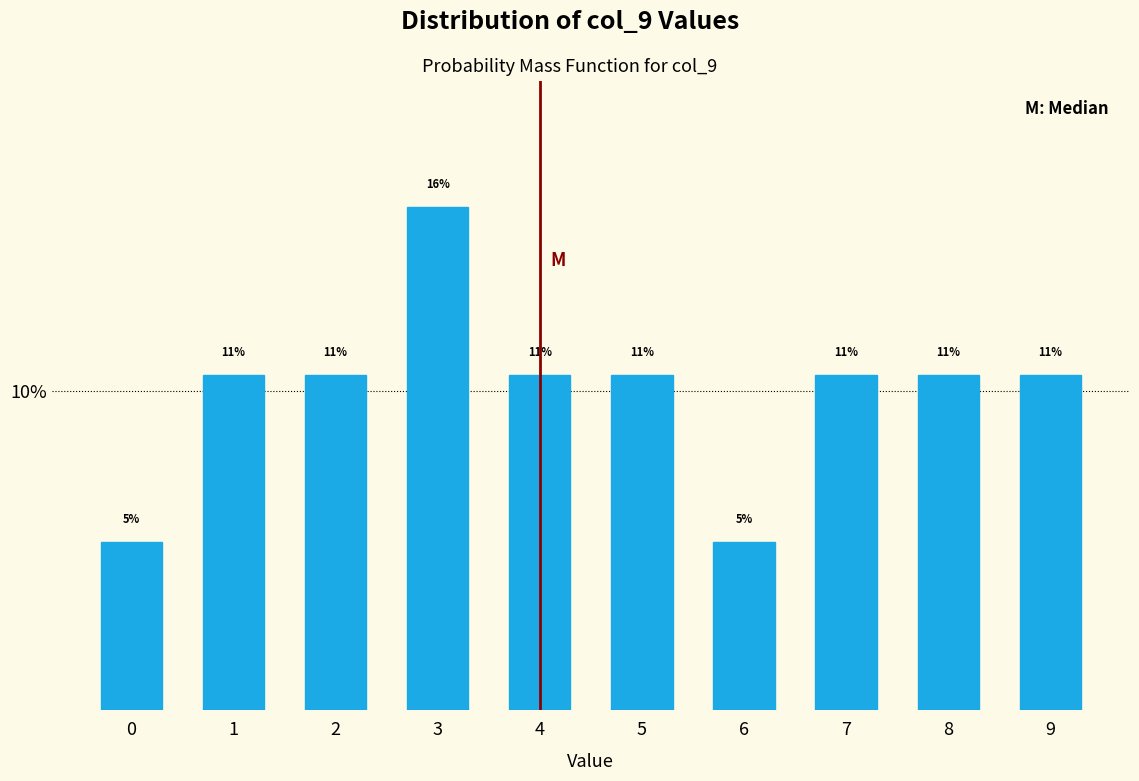

How many bars are there in total?

10